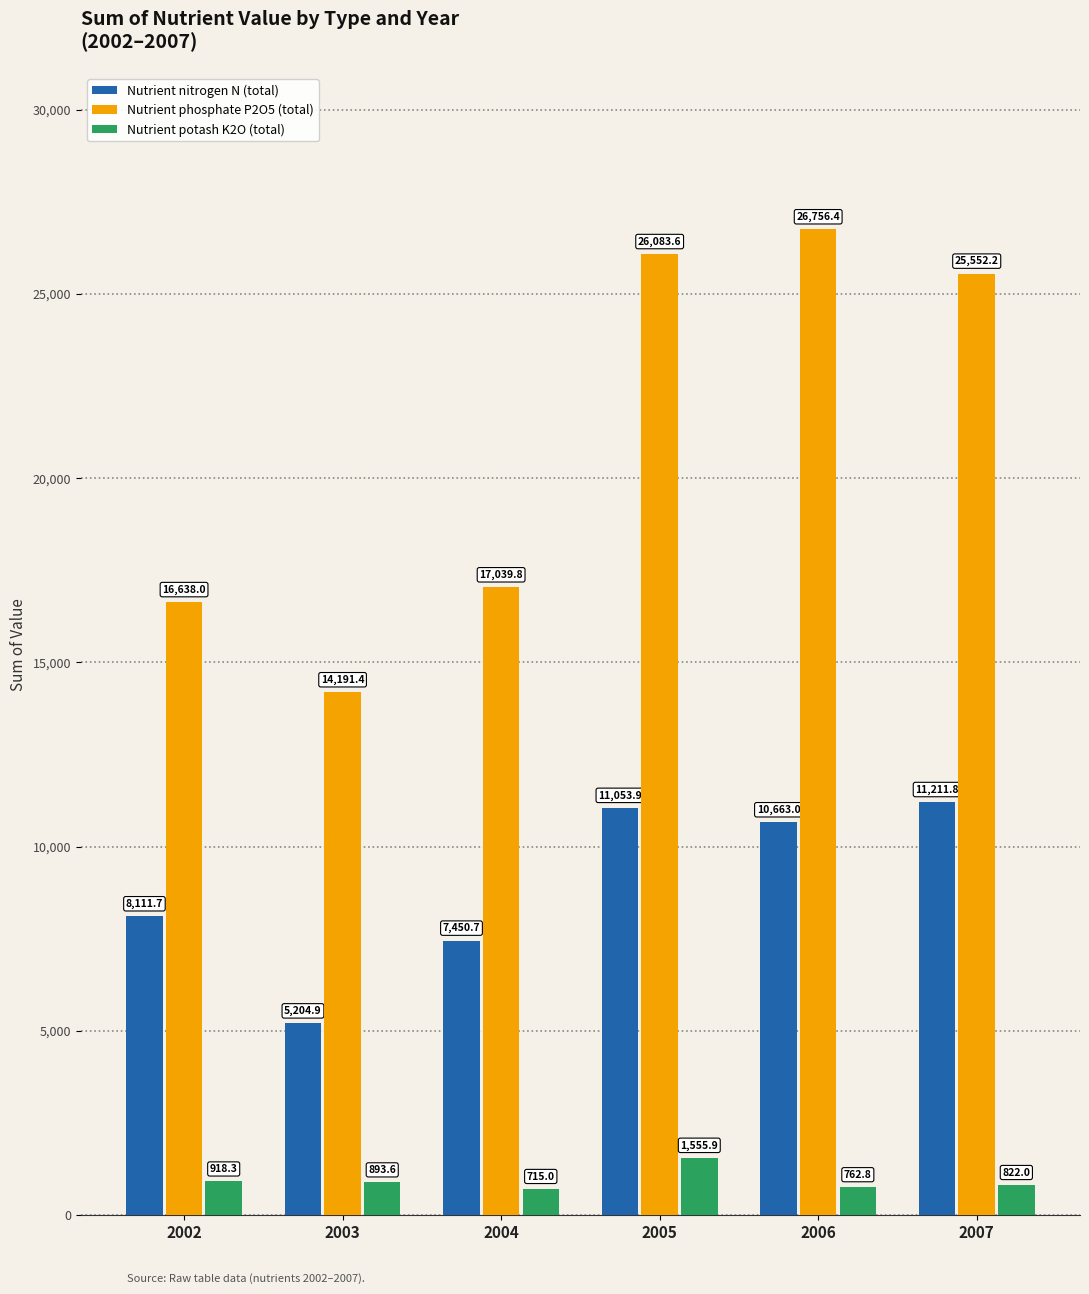

Reading left to right, list all the values displayed in this chart.

Nutrient nitrogen N (total): 8111.7	5204.9	7450.7	11053.9	10663.0	11211.8
Nutrient phosphate P2O5 (total): 16638.0	14191.4	17039.8	26083.6	26756.4	25552.2
Nutrient potash K2O (total): 918.3	893.6	715.0	1555.9	762.8	822.0